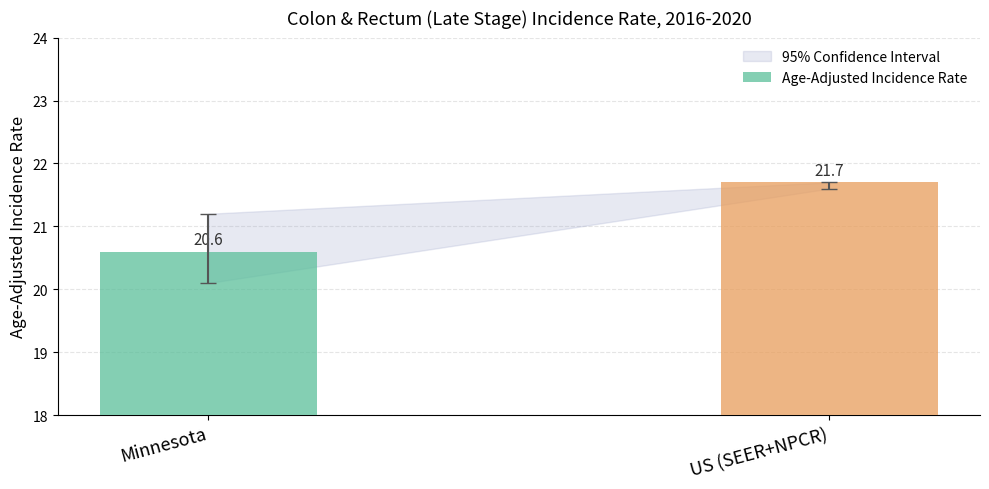

What is the maximum value shown in the chart?

21.7